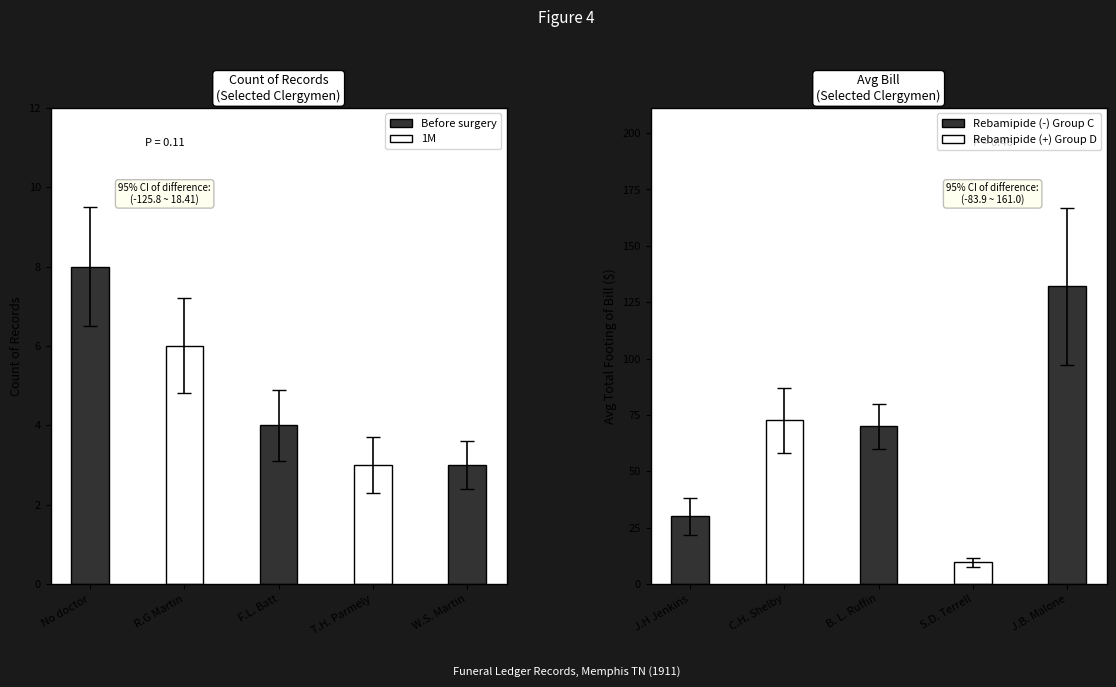

Is it true that Count of Records equals 1.4 at J.H Jenkins?

False